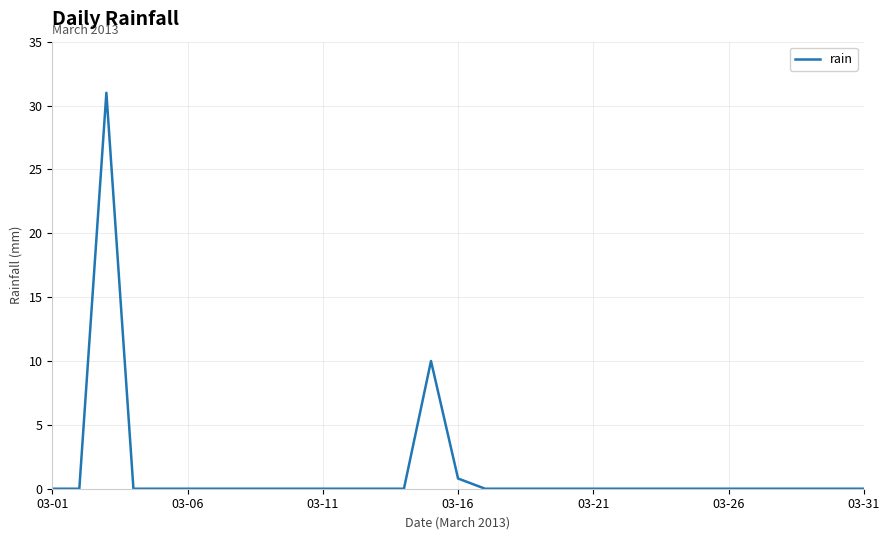

How many lines are shown in the chart?

1